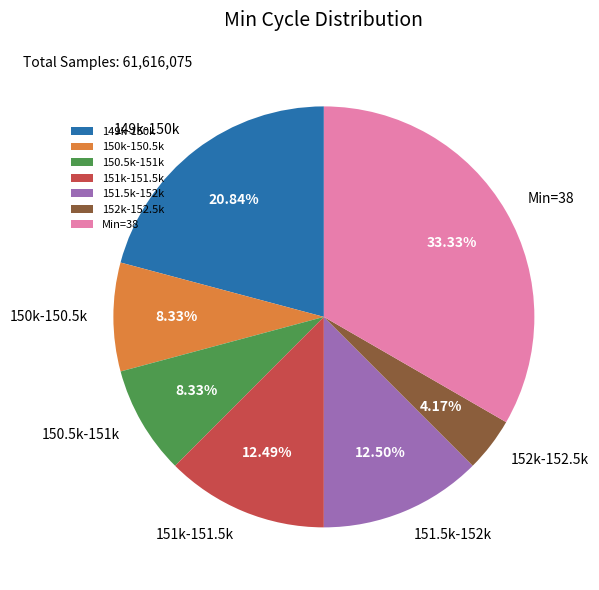

How many slices are in this pie chart?

7